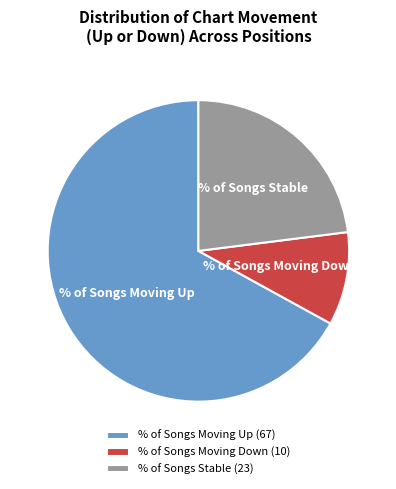

Does any single category account for the majority?

Yes